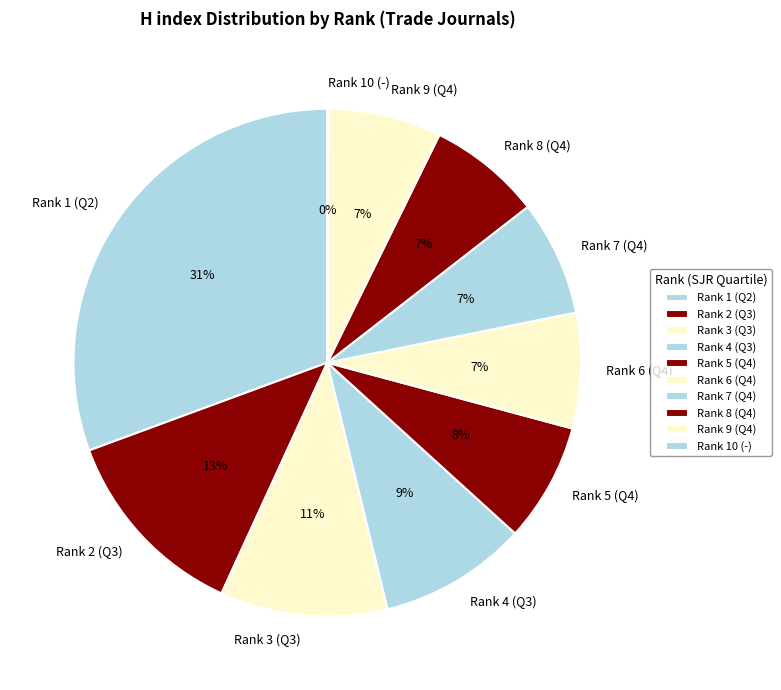

Is Rank 6 (Q4) the majority of the pie?

No